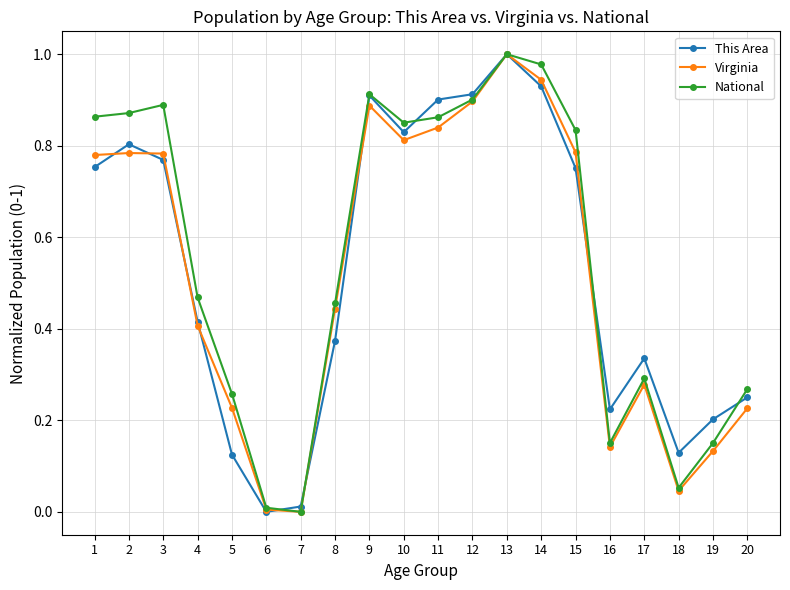

In National, how many points are higher than both neighbors (excluding endpoints)?

4